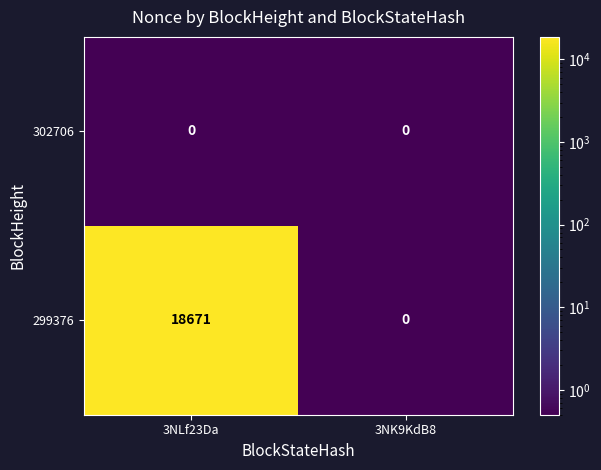

At which category is the sum across all series the highest?

3NLf23Da